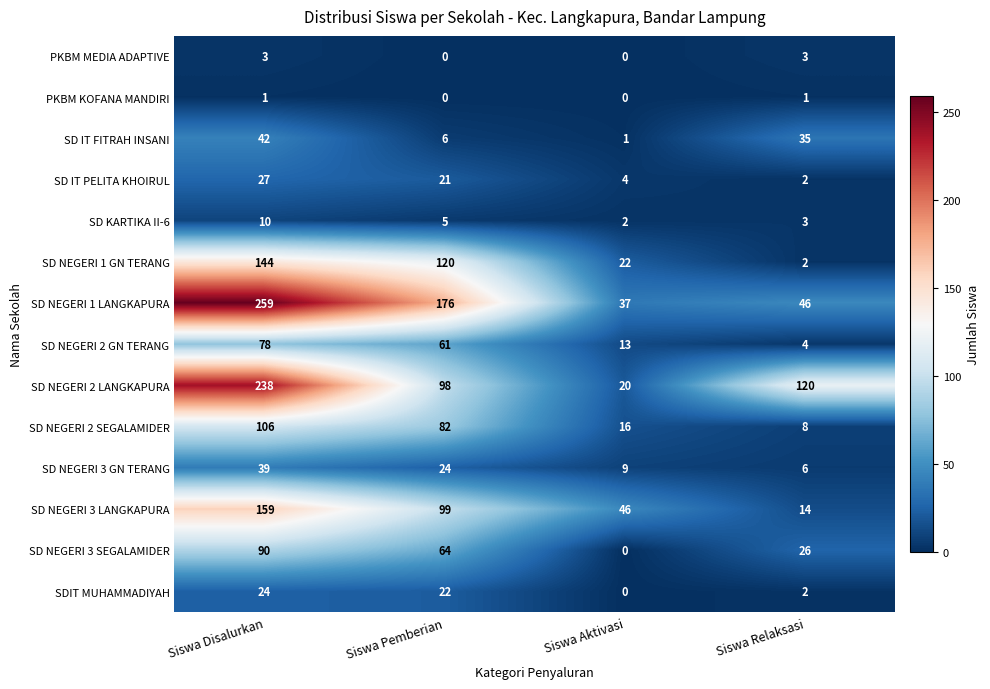

Which series has the widest spread of values?

SD NEGERI 1 LANGKAPURA